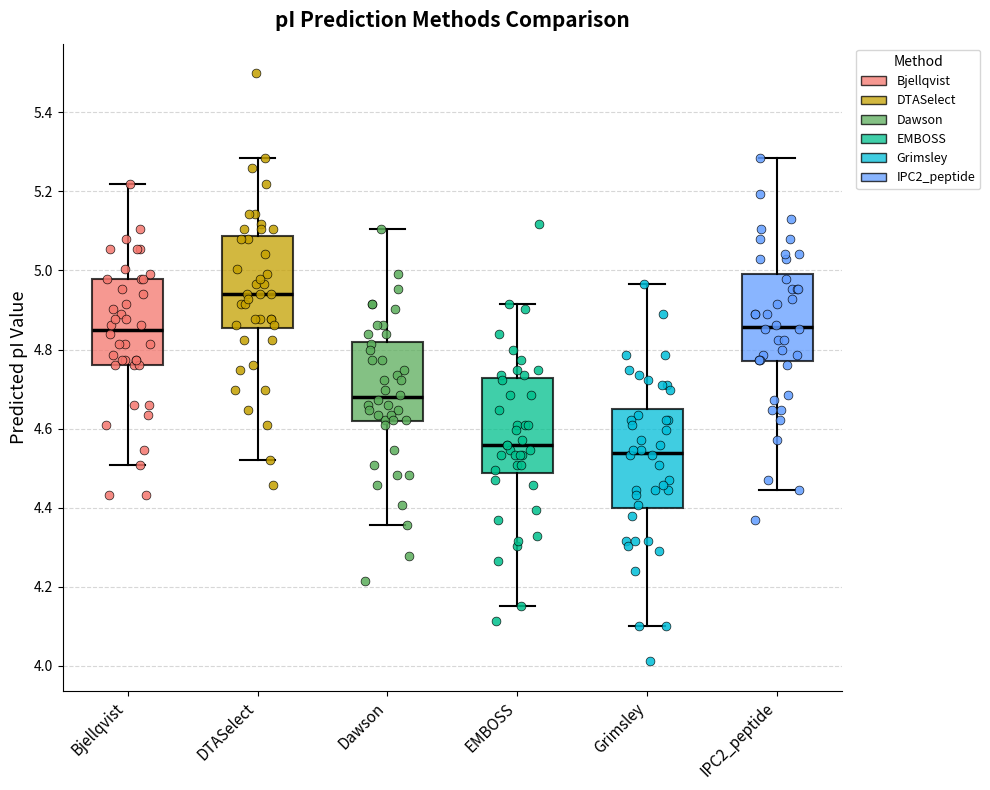

Reading left to right, read every box against the y-axis: the position of its median line, the range the box covers, and the ends of its whiskers. The values are not printed on the chart, so give them approximately, as read against the axis.

Bjellqvist: median 4.86, box 4.76 to 4.98, whiskers 4.50 to 5.22
DTASelect: median 4.94, box 4.86 to 5.08, whiskers 4.52 to 5.28
Dawson: median 4.68, box 4.62 to 4.82, whiskers 4.36 to 5.10
EMBOSS: median 4.56, box 4.48 to 4.72, whiskers 4.16 to 4.92
Grimsley: median 4.54, box 4.40 to 4.66, whiskers 4.10 to 4.96
IPC2_peptide: median 4.86, box 4.78 to 5.00, whiskers 4.44 to 5.28